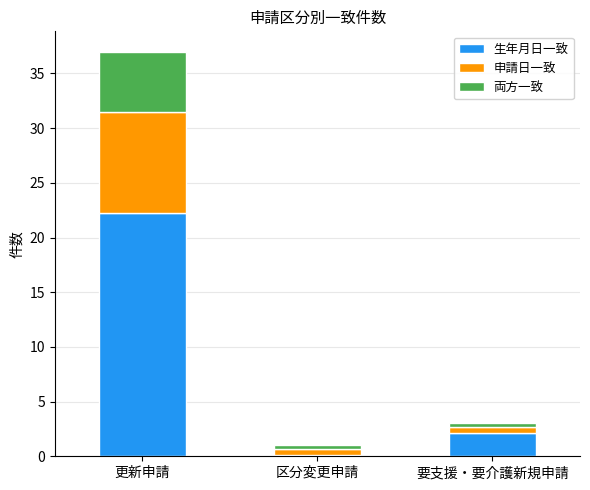

The 生年月日一致 series shows 22.2 at 更新申請. True or false?

True